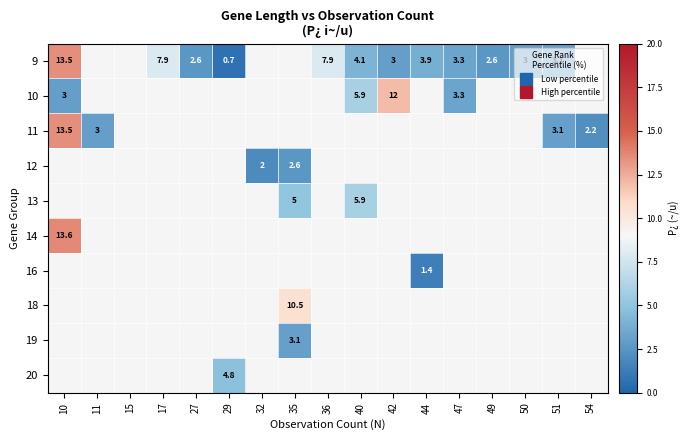

At which category does the chart reach its minimum across all series?

29